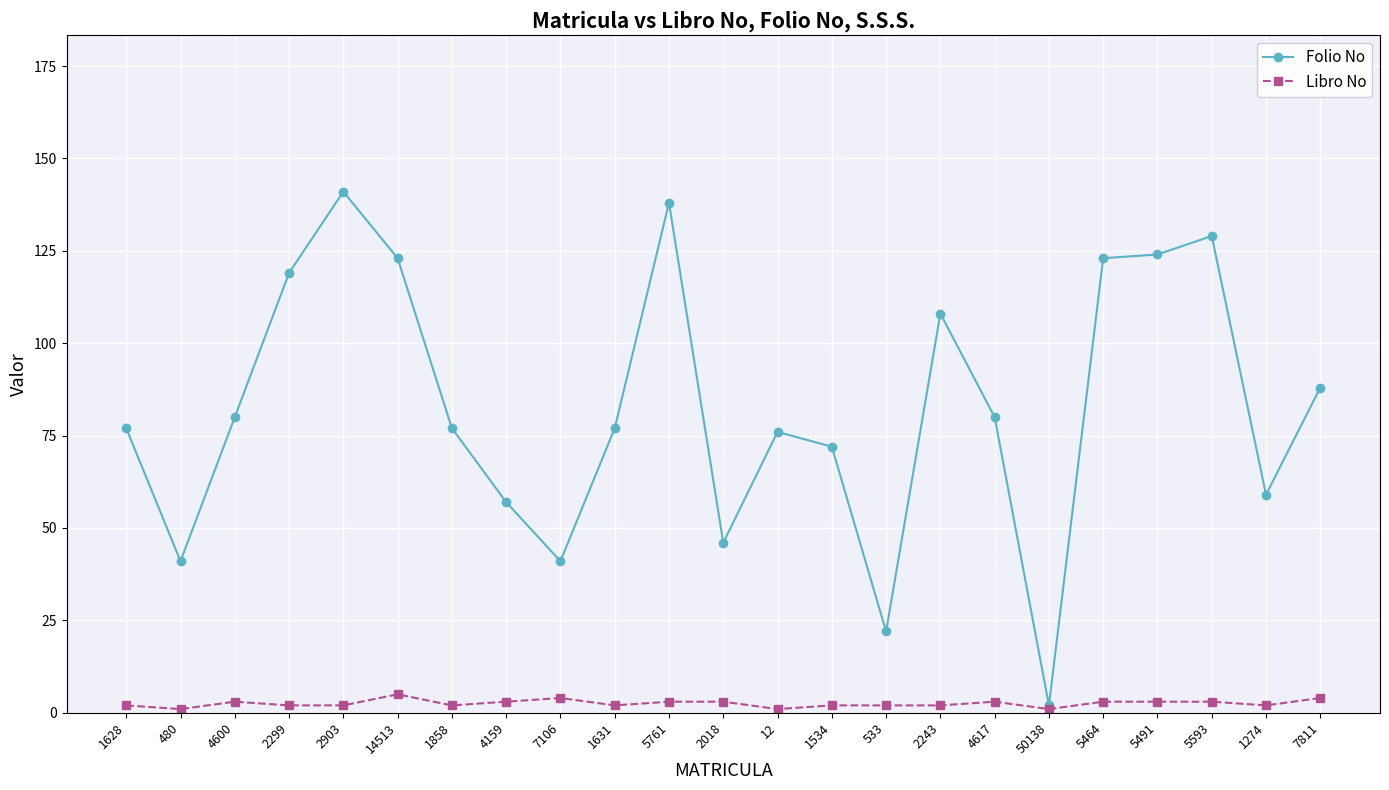

True or false: Folio No has a value of 51 at 1858.

False